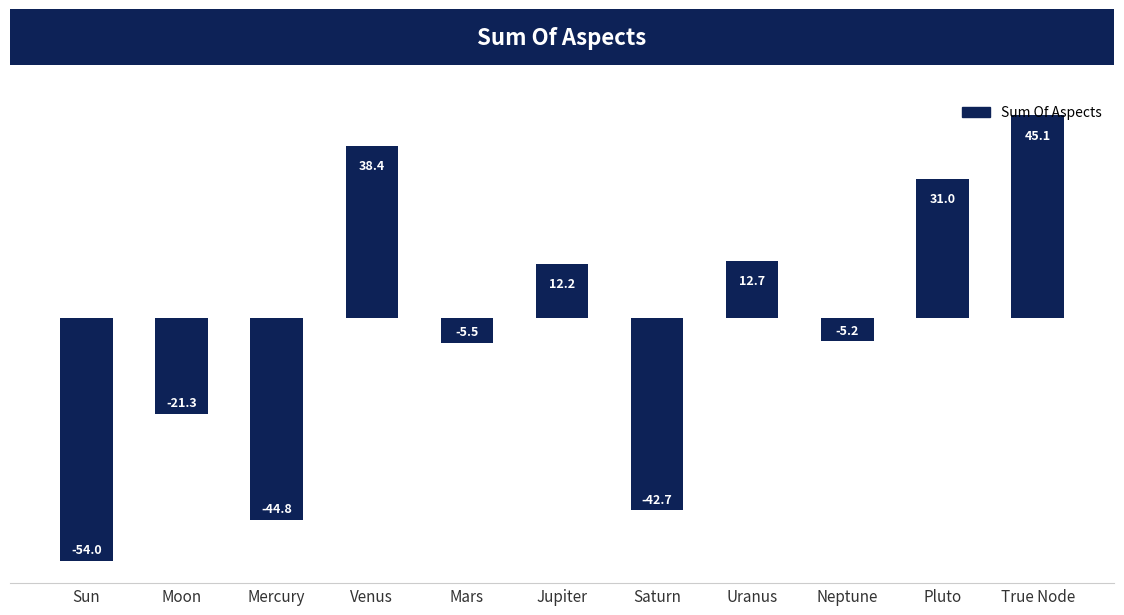

What is the change in value from Sun to Moon?

+32.6